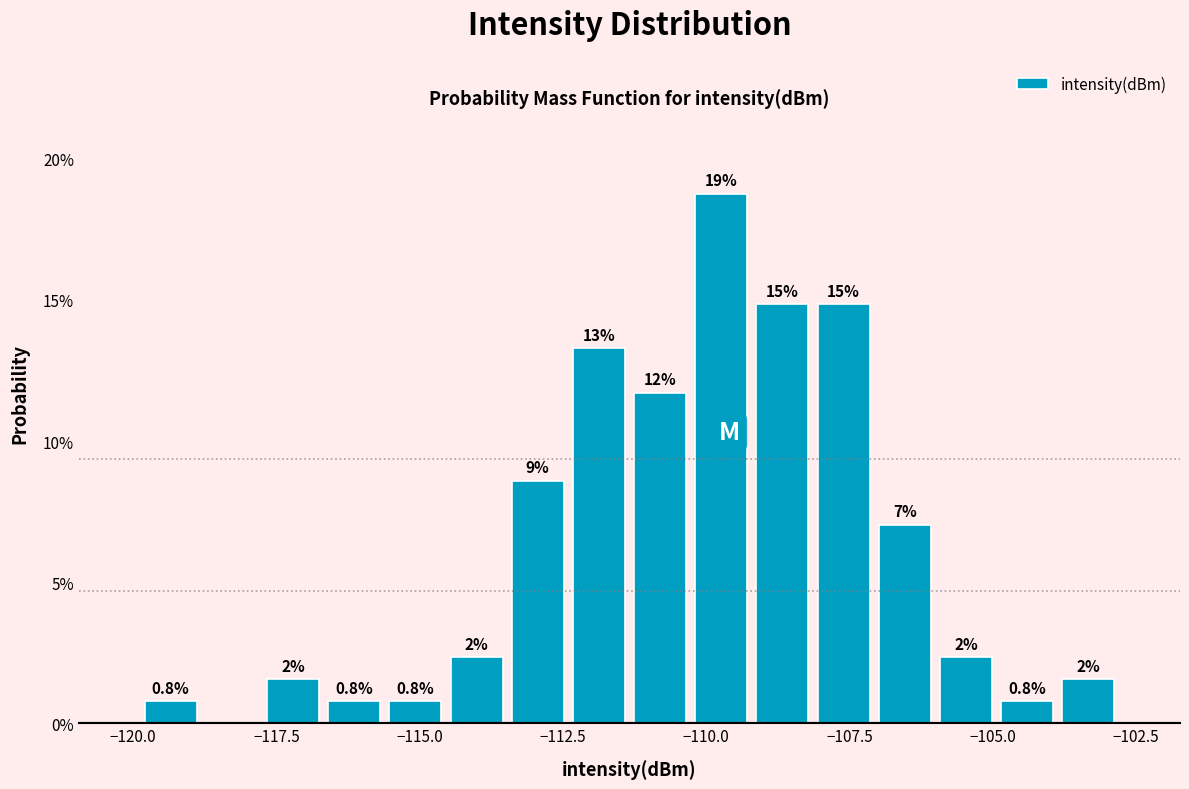

Read against the x-axis, roughly where is the centre of the tallest bar?

-109.5